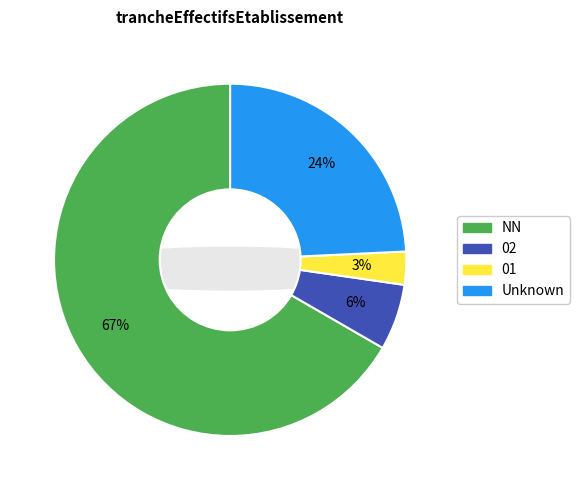

Which has a higher value, NN or 11?

NN